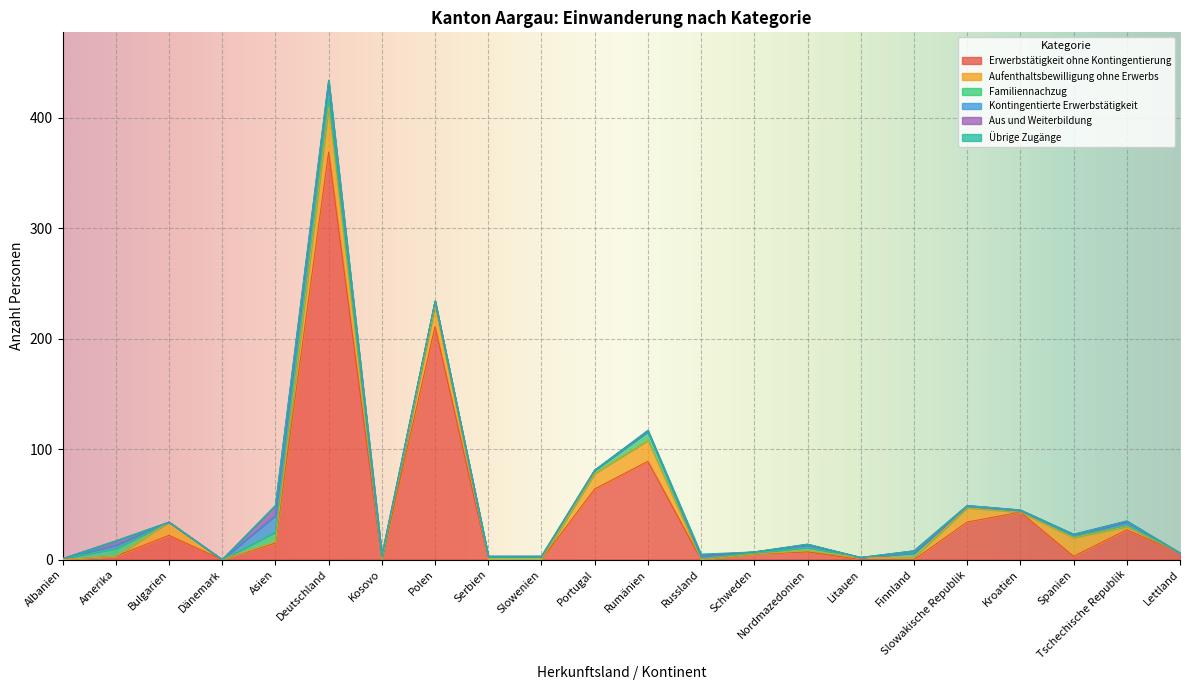

True or false: Übrige Zugänge has more than 0 points higher than both neighbors.

True